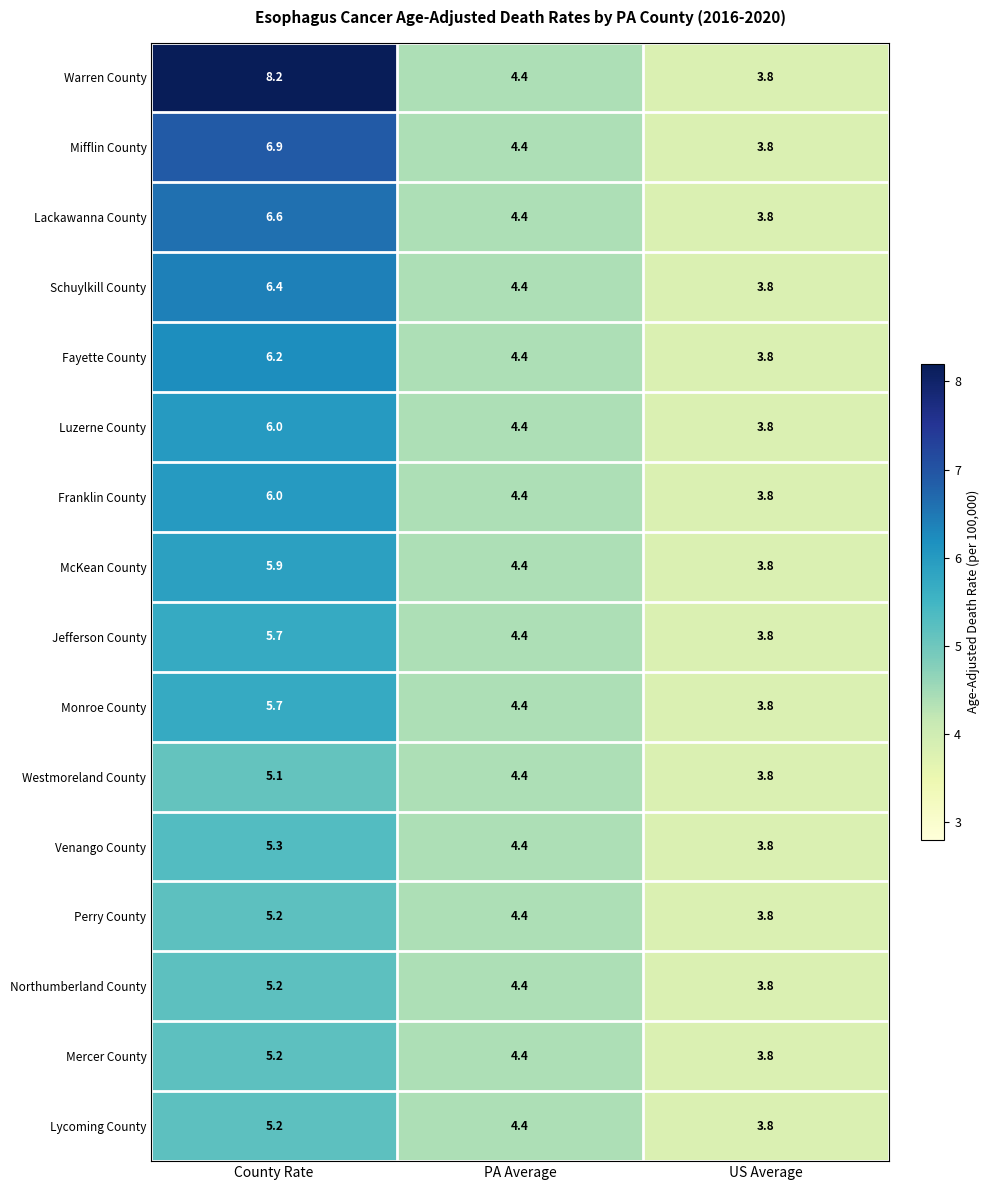

Which series has the largest total across all categories?

Warren County